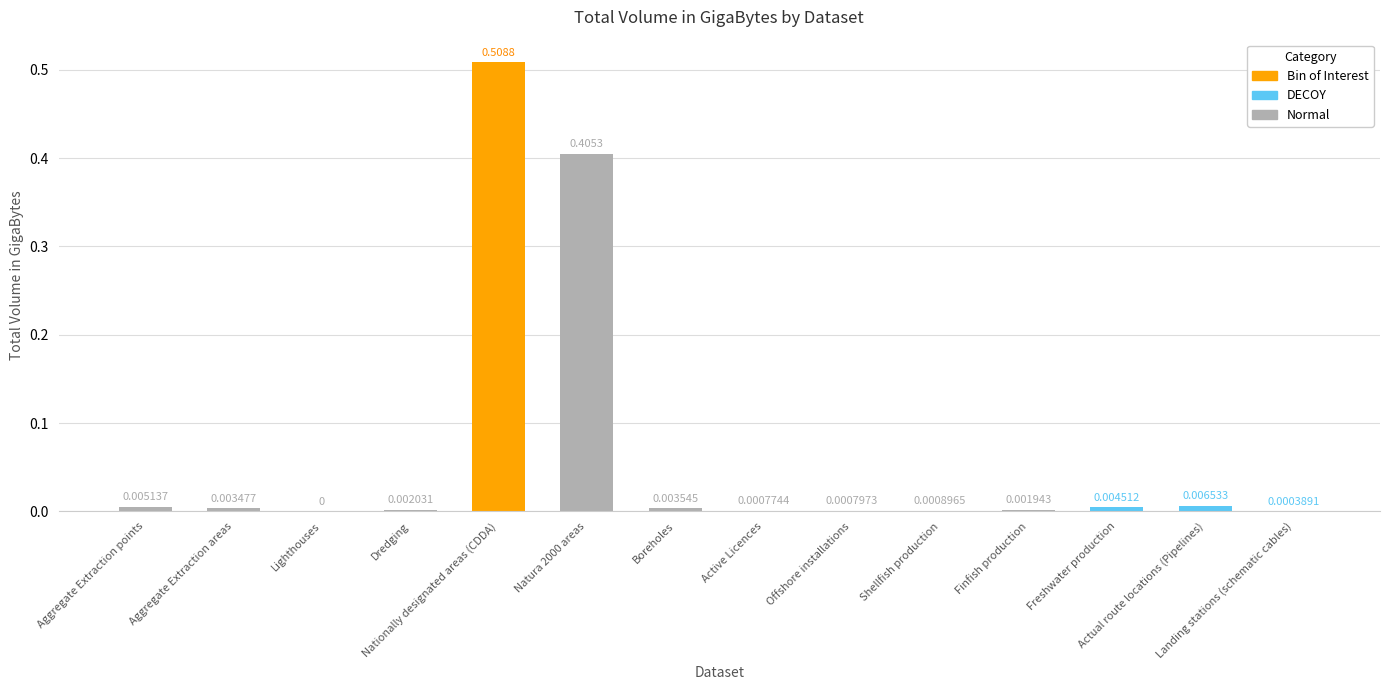

Which has a higher value, Shellfish production or Finfish production?

Finfish production